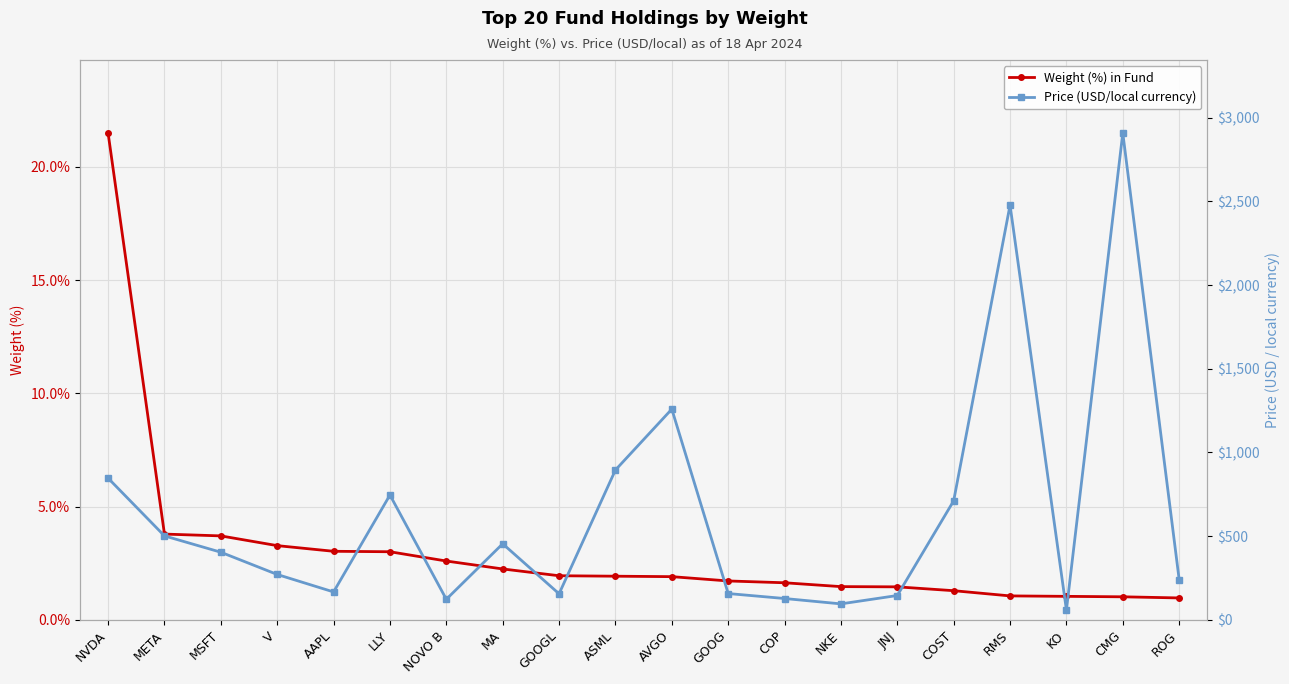

Reading left to right, extract all data points from this chart.

Weight (%) in Fund: 21.5	3.8	3.7	3.3	3.0	3.0	2.6	2.2	1.9	1.9	1.9	1.7	1.6	1.5	1.5	1.3	1.1	1.0	1.0	1.0
Price (USD/local currency): 846.7	501.8	404.3	271.4	167.0	746.0	123.2	454.7	156.0	895.4	1259.0	157.5	127.8	95.7	145.7	711.2	2477.4	58.9	2908.0	241.2